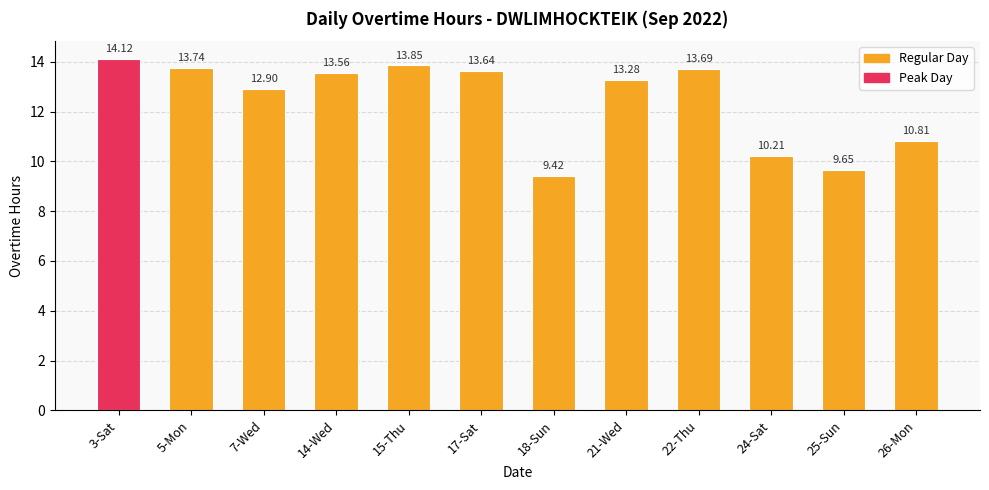

What is the difference between the maximum and minimum values?

4.7